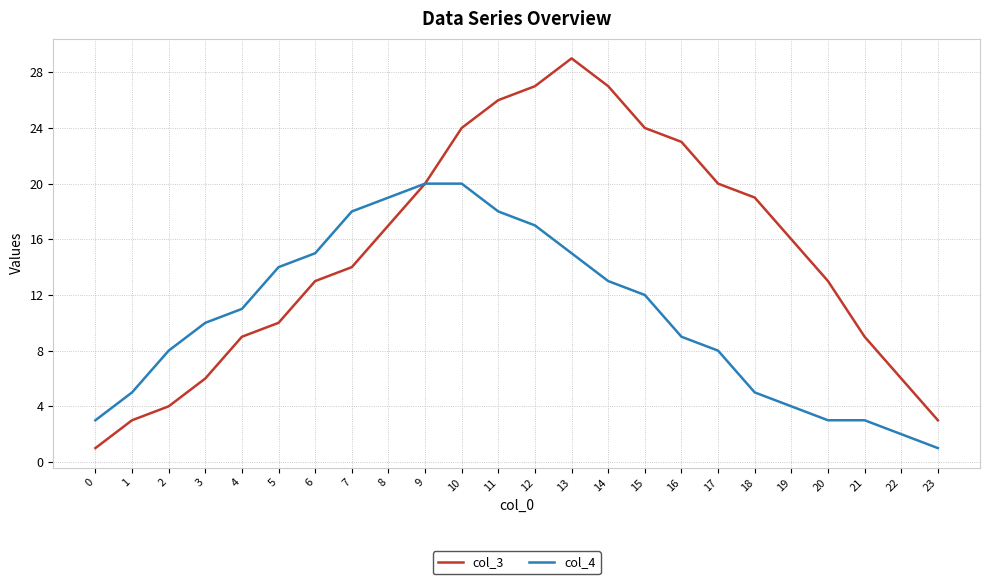

Reading left to right, what are all the values shown in this chart?

col_3: 0=1	1=3	2=4	3=6	4=9	5=10	6=13	7=14	8=17	9=20	10=24	11=26	12=27	13=29	14=27	15=24	16=23	17=20	18=19	19=16	20=13	21=9	22=6	23=3
col_4: 0=3	1=5	2=8	3=10	4=11	5=14	6=15	7=18	8=19	9=20	10=20	11=18	12=17	13=15	14=13	15=12	16=9	17=8	18=5	19=4	20=3	21=3	22=2	23=1